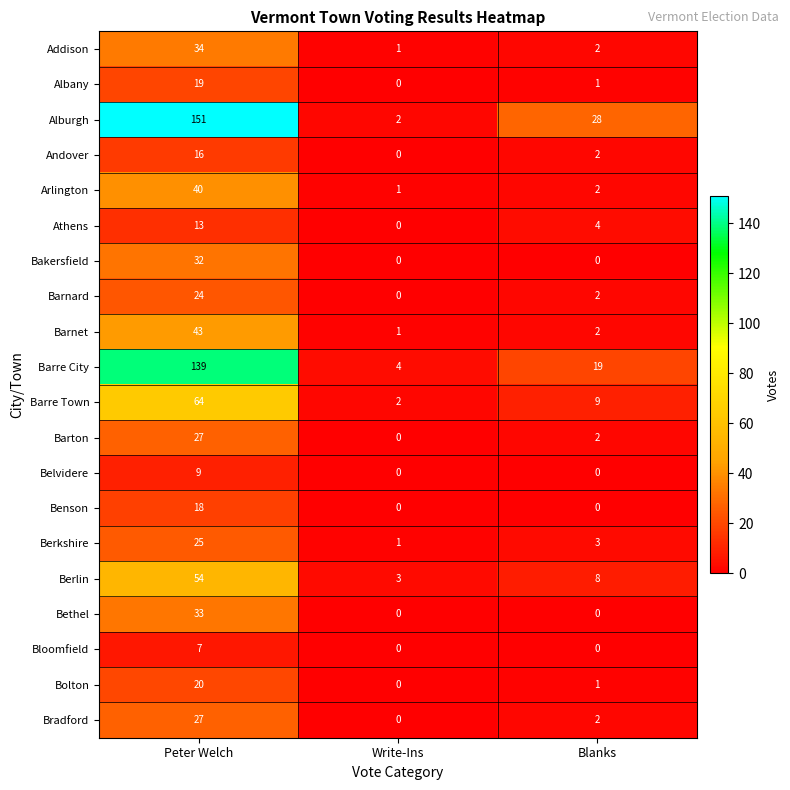

The value of Bradford at Blanks is 1. True or false?

False